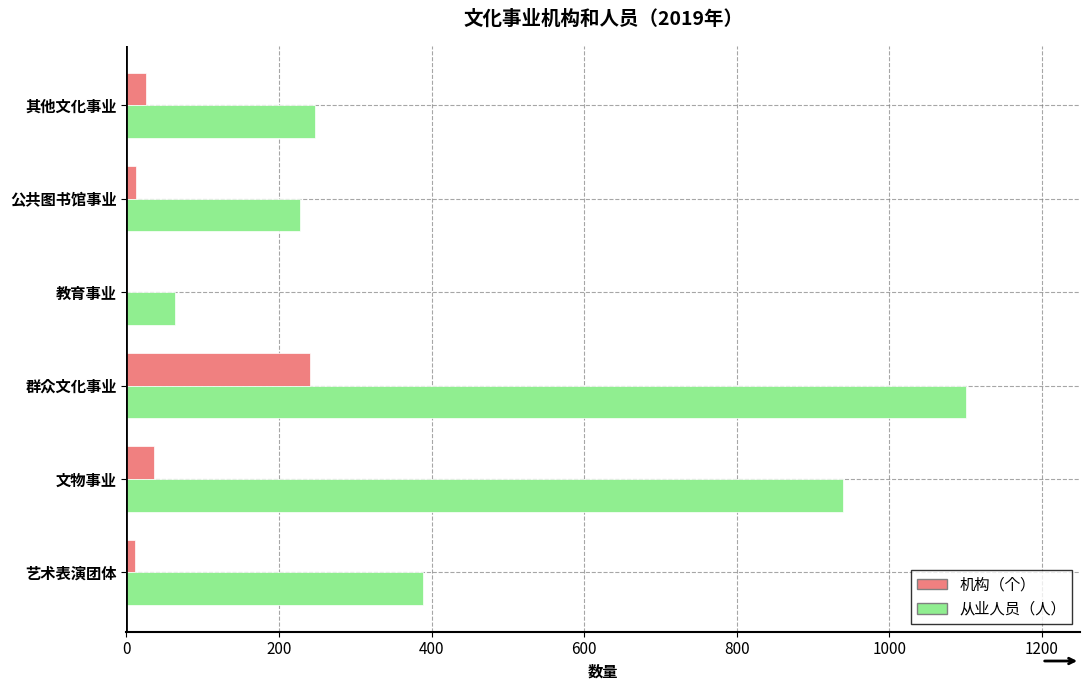

At which label does 机构（个） reach its peak?

群众文化事业